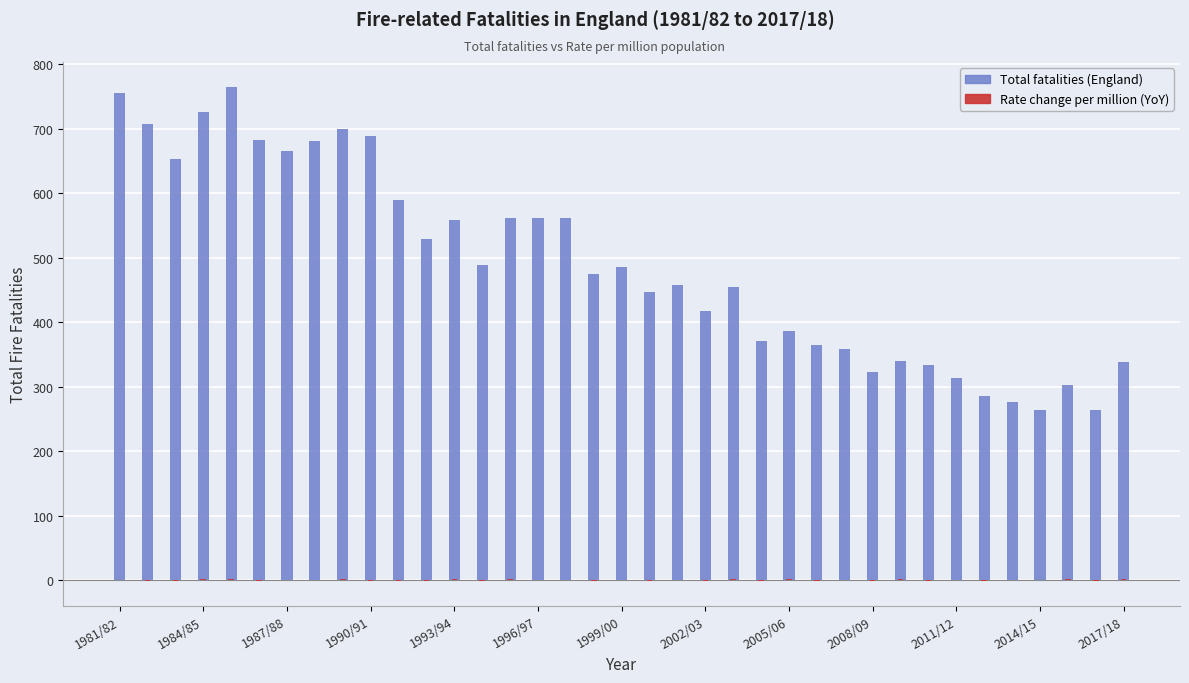

Rank the series at 1996/97 from highest to lowest value.

Total fatalities (England), Rate change per million (YoY)